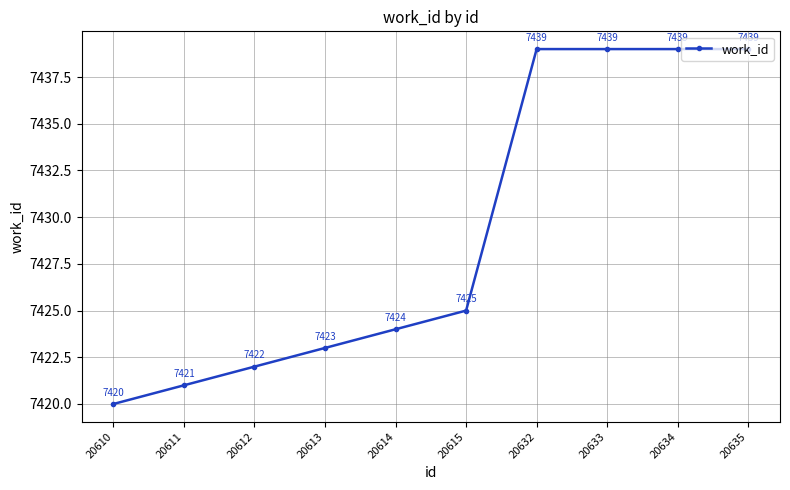

What is the value of the 6th point from the left?

7425